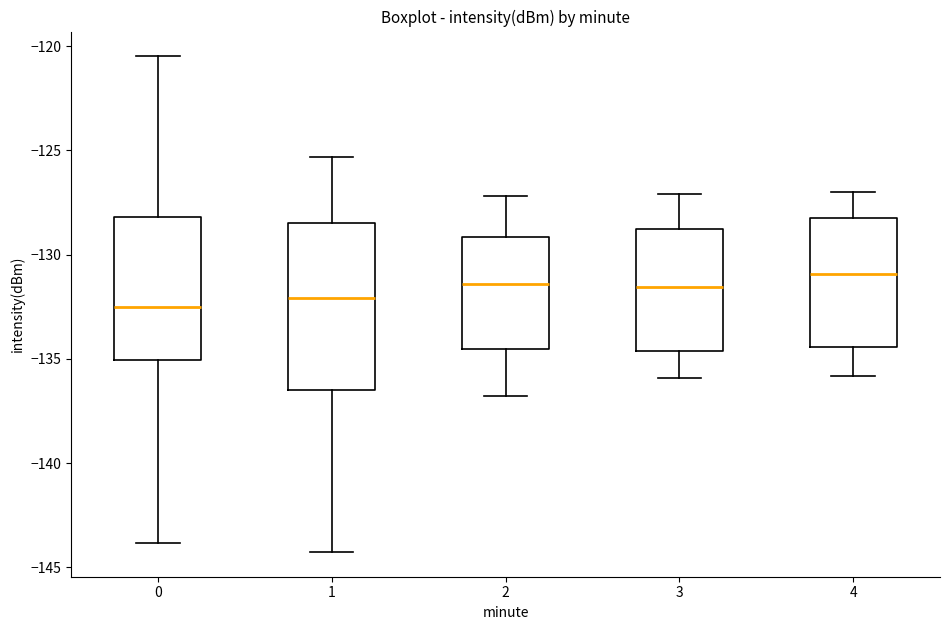

Reading left to right, read every box against the y-axis: the position of its median line, the range the box covers, and the ends of its whiskers. The values are not printed on the chart, so give them approximately, as read against the axis.

0: median -132.5, box -135.0 to -128.0, whiskers -144.0 to -120.5
1: median -132.0, box -136.5 to -128.5, whiskers -144.5 to -125.5
2: median -131.5, box -134.5 to -129.0, whiskers -137.0 to -127.0
3: median -131.5, box -134.5 to -128.5, whiskers -136.0 to -127.0
4: median -131.0, box -134.5 to -128.0, whiskers -136.0 to -127.0